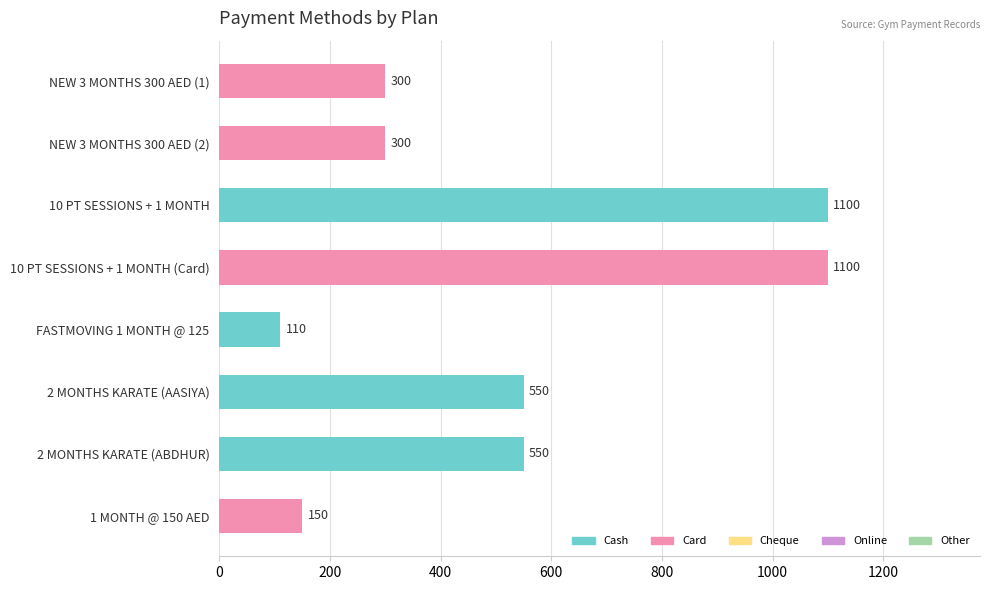

How many data points are less than 550?

4